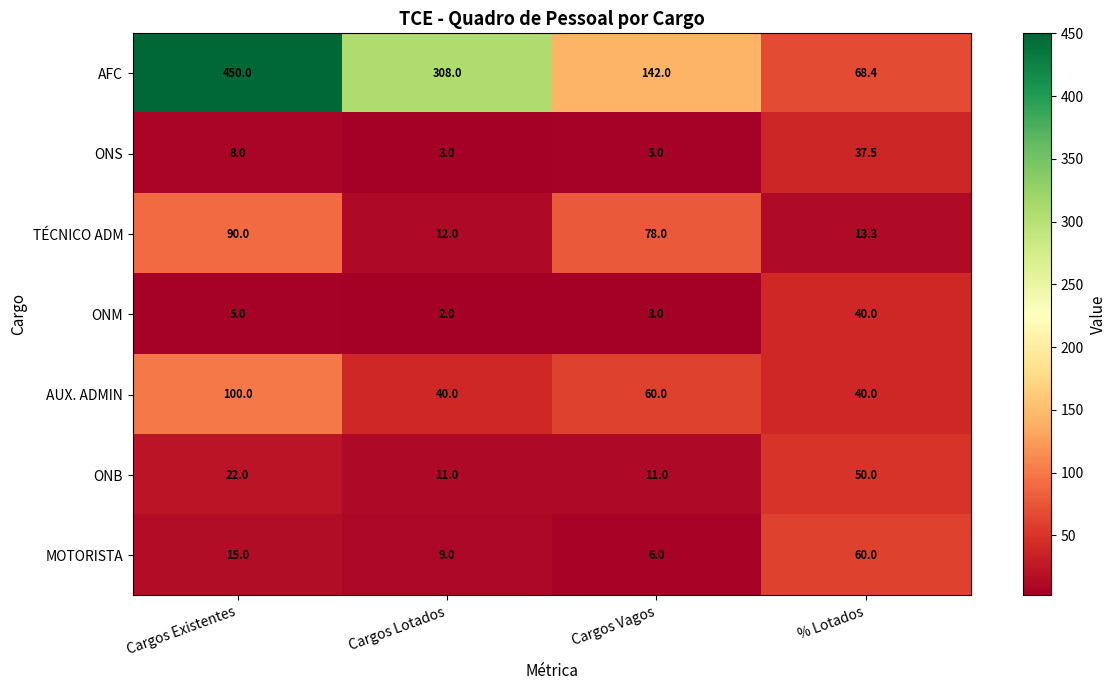

What is the difference between the maximum and second lowest values in the TÉCNICO ADM series?

76.7